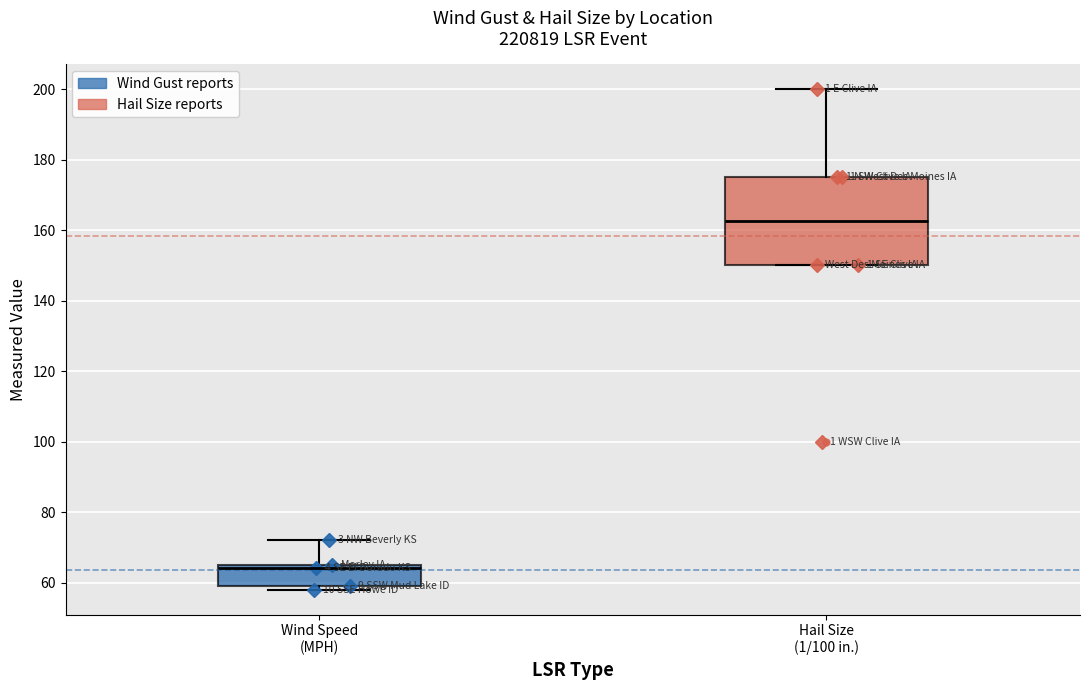

Where does the median line of the box for Wind Speed (MPH) sit on the y-axis? The values are not printed on the chart, so give them approximately, as read against the axis.

64